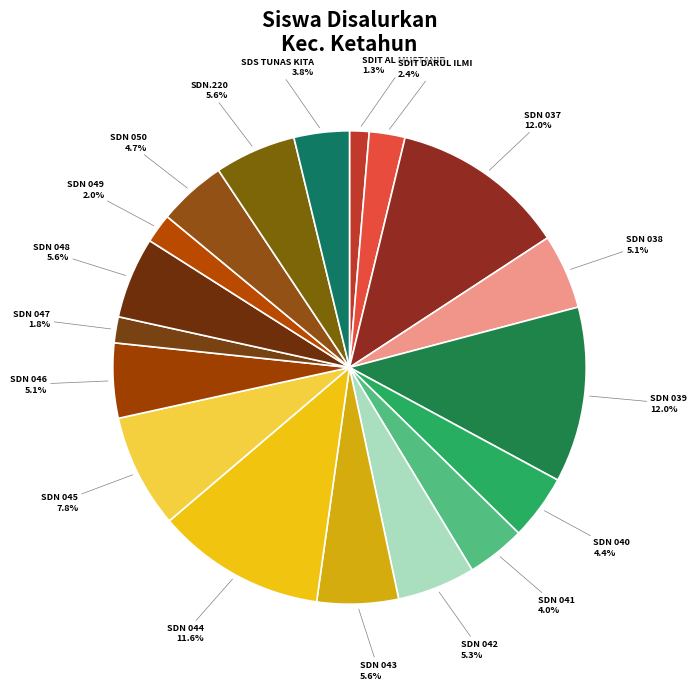

How many segments does this pie chart have?

18